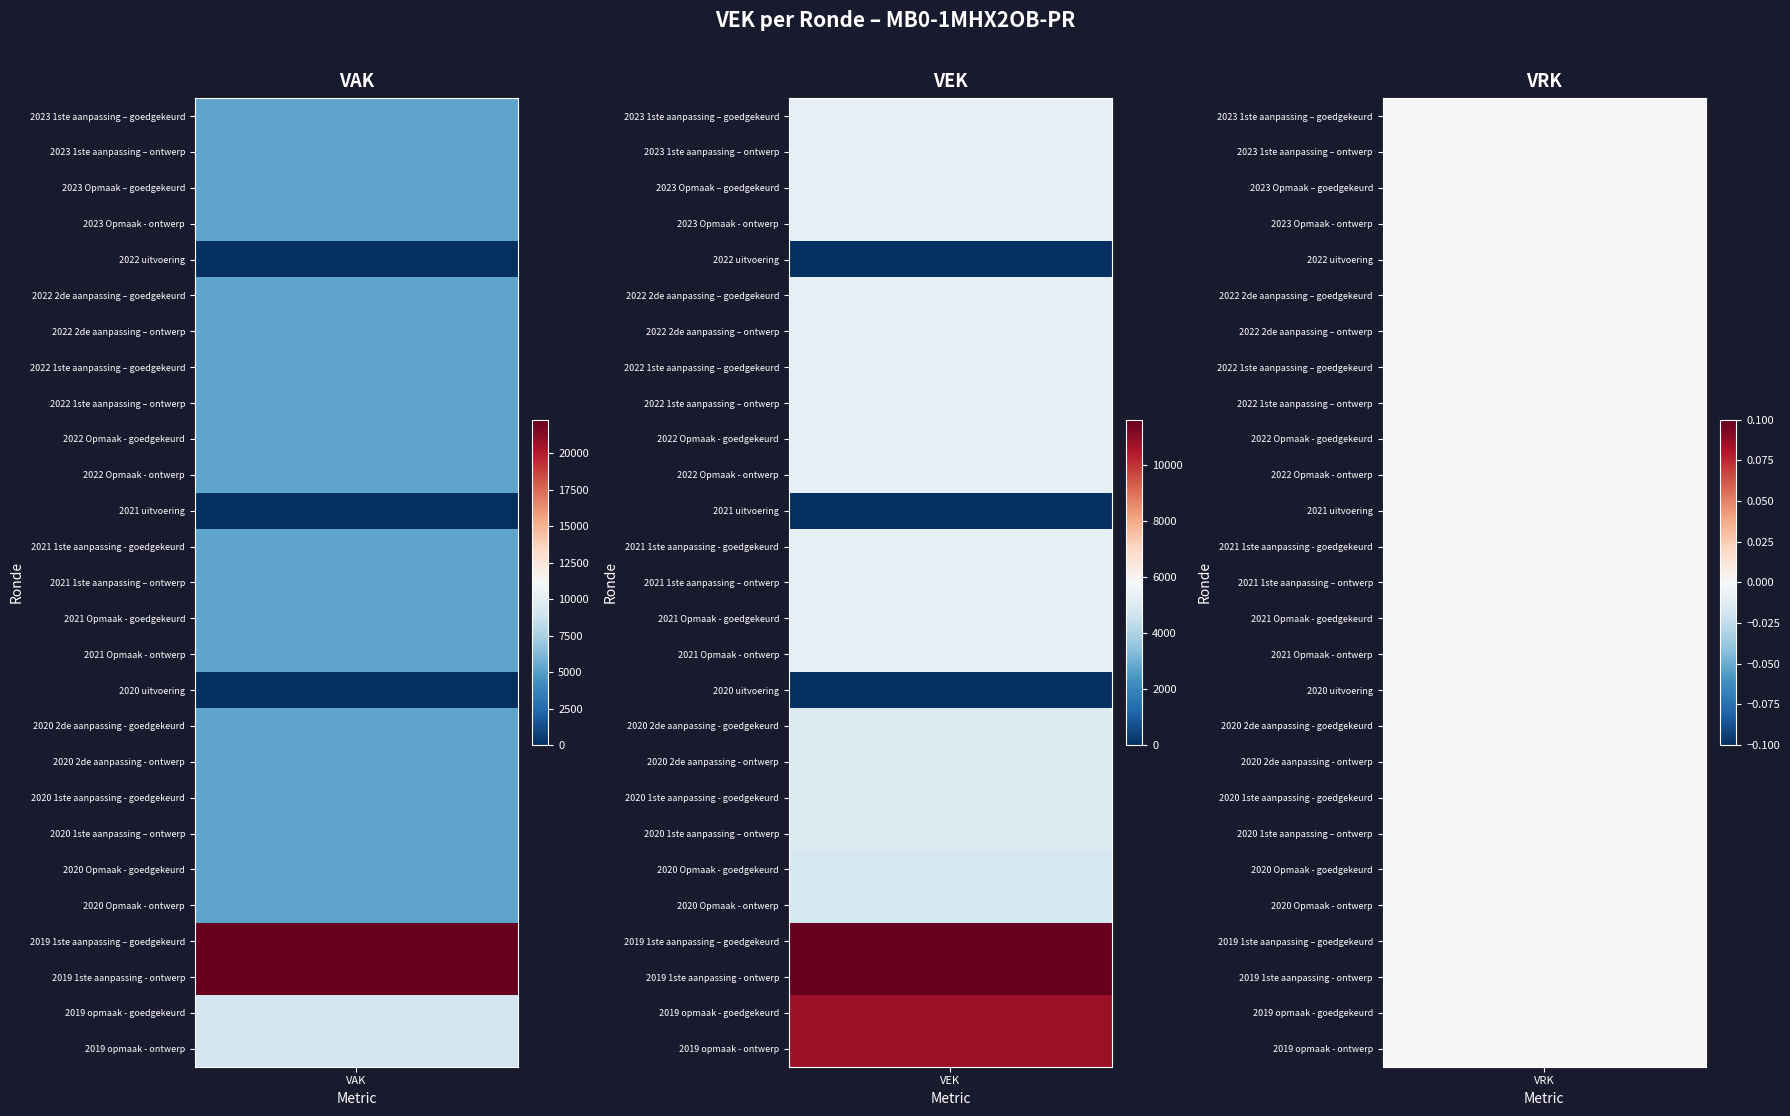

List the labels in order of value, smallest first.

2022 uitvoering, 2021 uitvoering, 2020 uitvoering, 2020 Opmaak - goedgekeurd, 2020 Opmaak - ontwerp, 2020 2de aanpassing - goedgekeurd, 2020 2de aanpassing - ontwerp, 2020 1ste aanpassing - goedgekeurd, 2020 1ste aanpassing – ontwerp, 2023 1ste aanpassing – goedgekeurd, 2023 1ste aanpassing – ontwerp, 2023 Opmaak – goedgekeurd, 2023 Opmaak - ontwerp, 2022 2de aanpassing – goedgekeurd, 2022 2de aanpassing – ontwerp, 2022 1ste aanpassing – goedgekeurd, 2022 1ste aanpassing – ontwerp, 2022 Opmaak - goedgekeurd, 2022 Opmaak - ontwerp, 2021 1ste aanpassing - goedgekeurd, 2021 1ste aanpassing – ontwerp, 2021 Opmaak - goedgekeurd, 2021 Opmaak - ontwerp, 2019 opmaak - goedgekeurd, 2019 opmaak - ontwerp, 2019 1ste aanpassing – goedgekeurd, 2019 1ste aanpassing - ontwerp